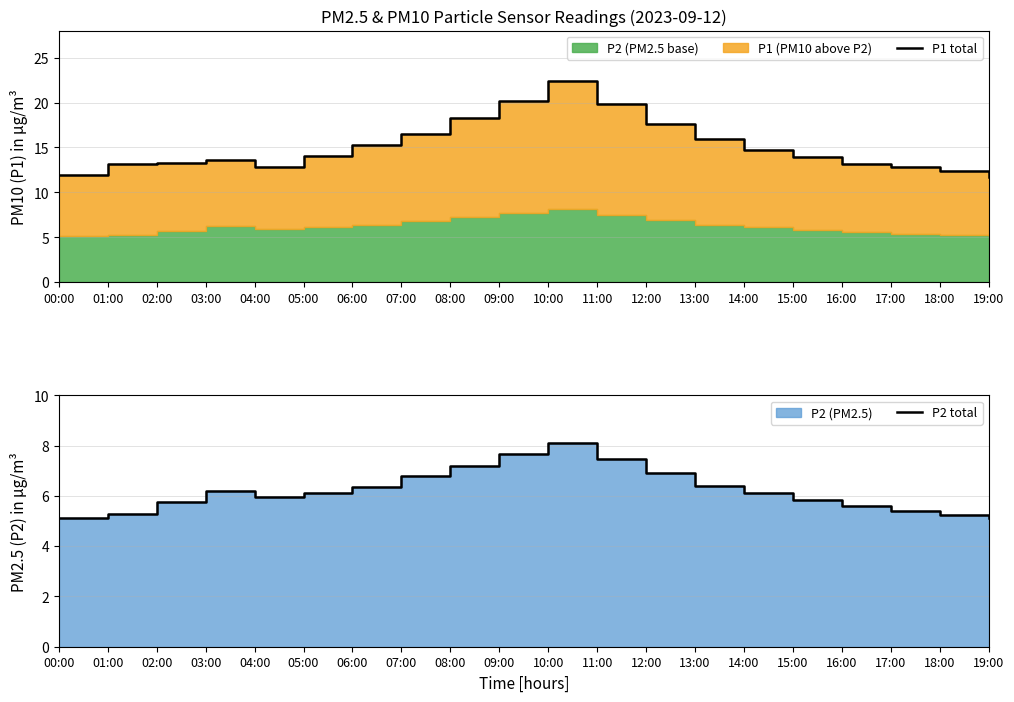

What is the total value across all series at 19:00?

16.9